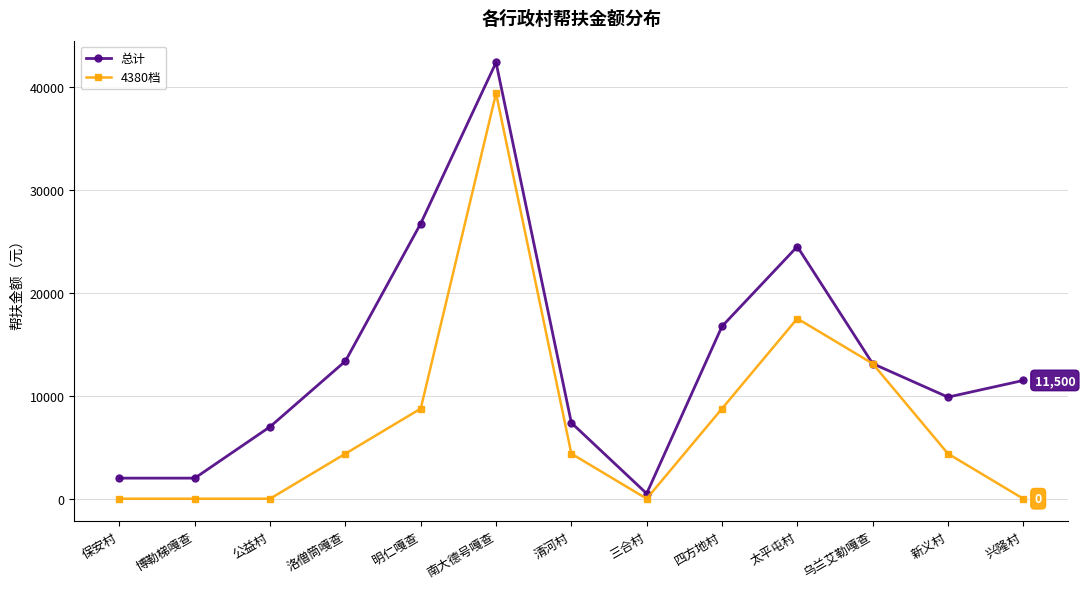

At which label does 总计 reach its peak?

南大德号嘎查